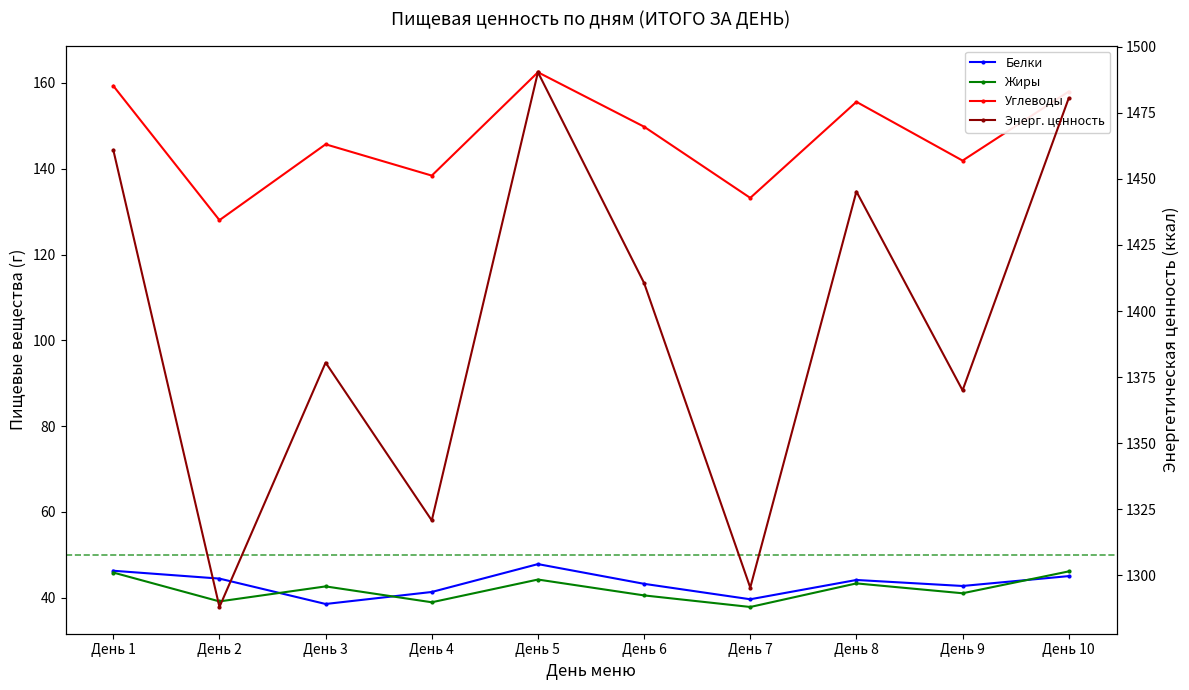

Reading left to right, transcribe all the data shown in this chart.

Белки: 46.2	44.4	38.5	41.3	47.8	43.2	39.6	44.1	42.7	45.0
Жиры: 45.8	39.1	42.6	38.9	44.2	40.5	37.8	43.3	41.0	46.1
Углеводы: 159.3	128.0	145.7	138.4	162.5	149.8	133.2	155.6	141.9	158.0
Энерг. ценность: 1460.9	1288.1	1380.5	1320.8	1490.3	1410.6	1295.4	1445.2	1370.0	1480.5